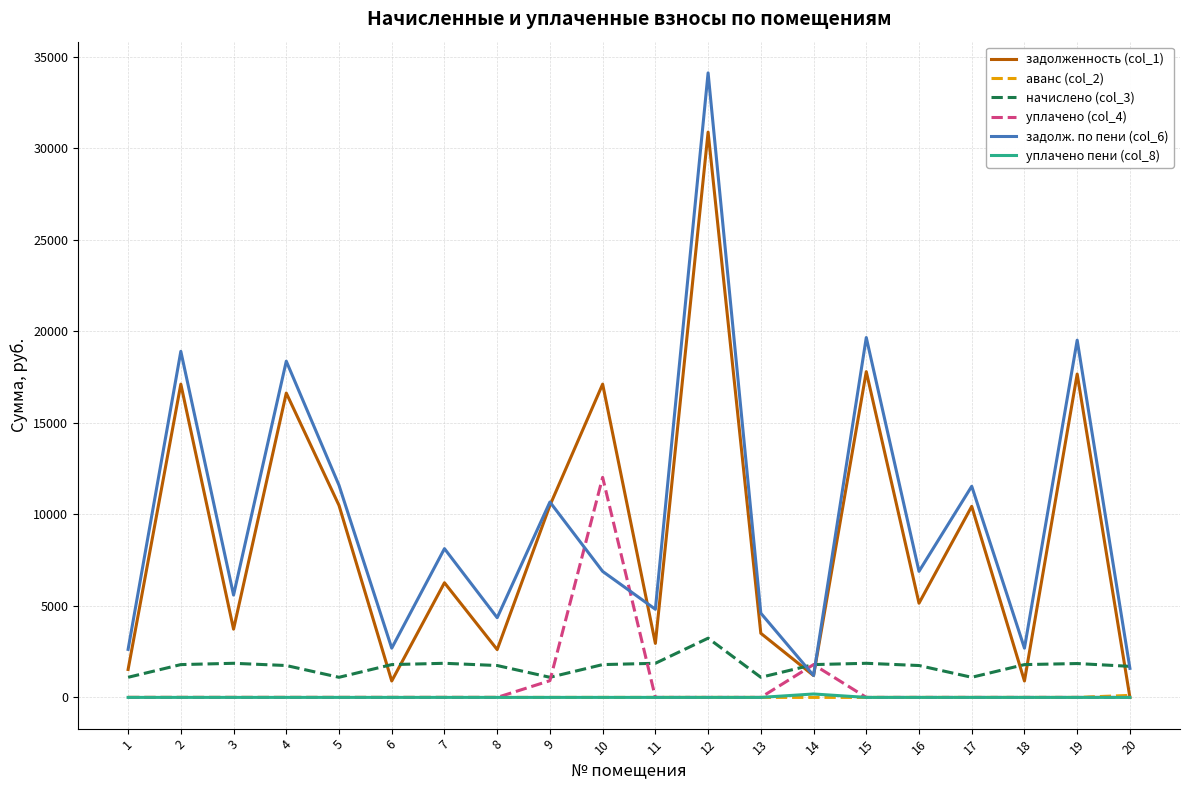

What is the difference between the highest and lowest values at 9?

10677.4